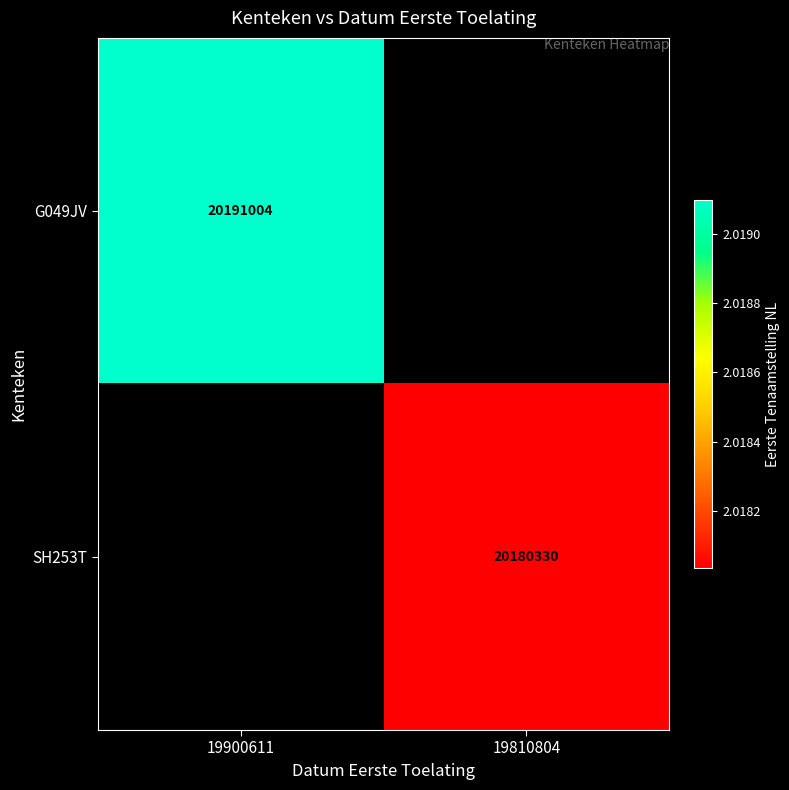

Is it true that G049JV equals 4540602 at 19900611?

False